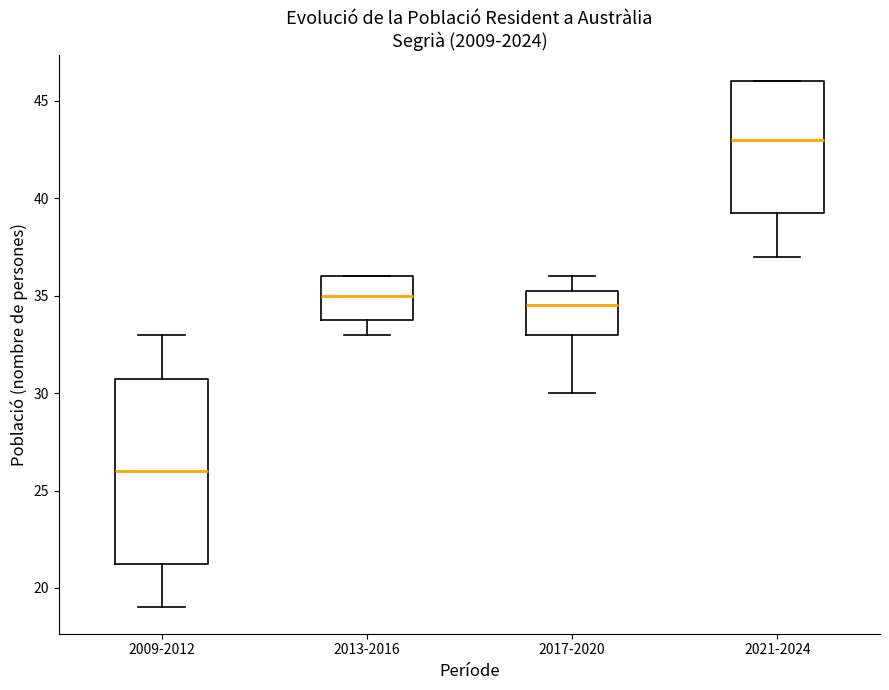

Which box has the lowest median line?

2009-2012